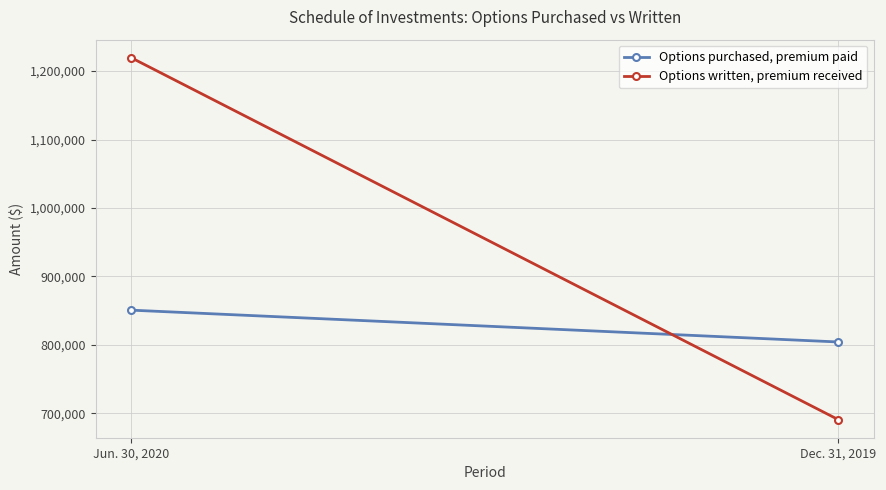

Which has a higher value, Dec. 31, 2019 or Jun. 30, 2020?

Jun. 30, 2020